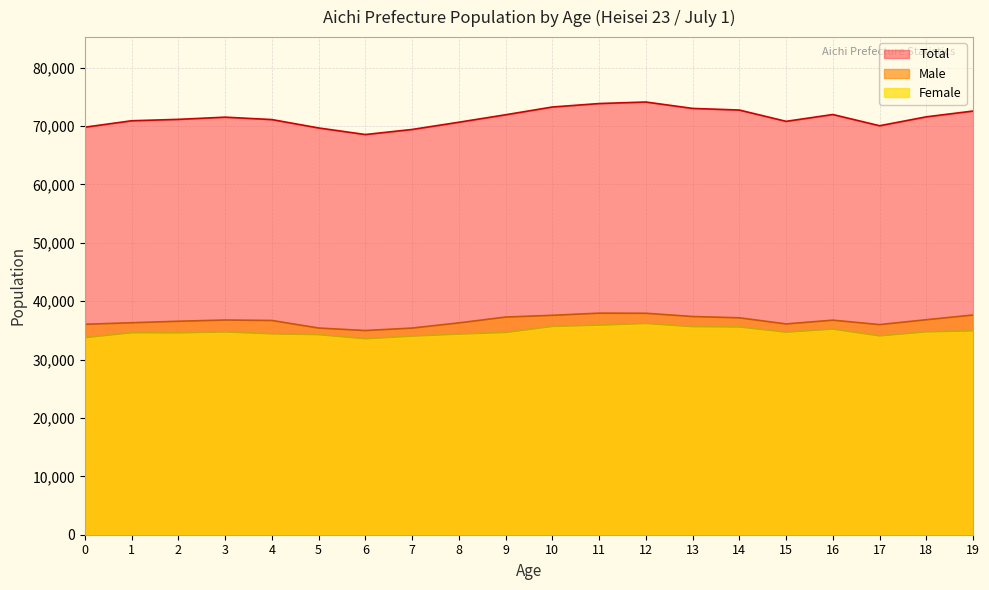

True or false: Total and Male cross at least once.

False